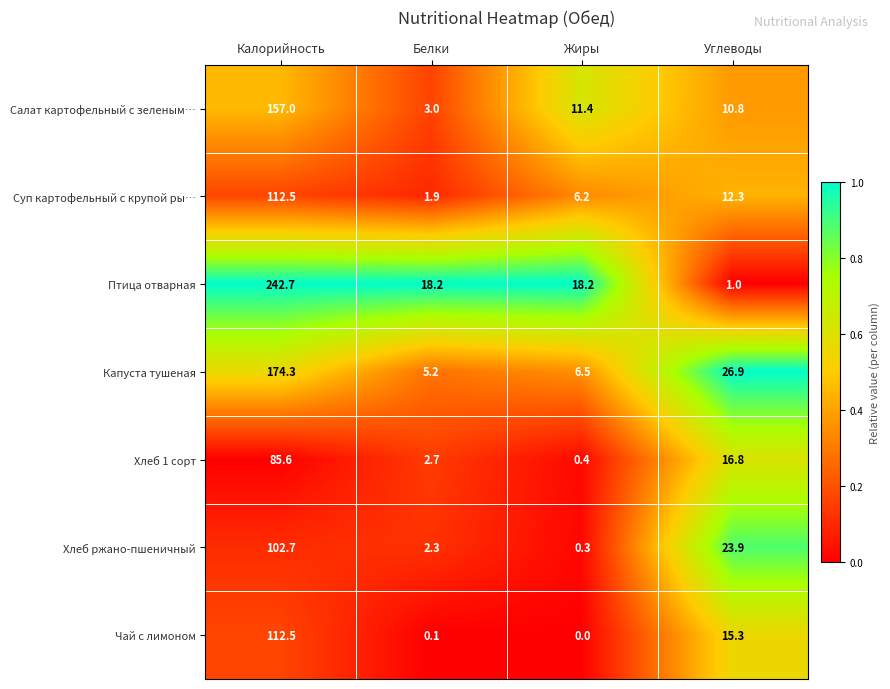

What is the average value of the Хлеб 1 сорт series?

26.4